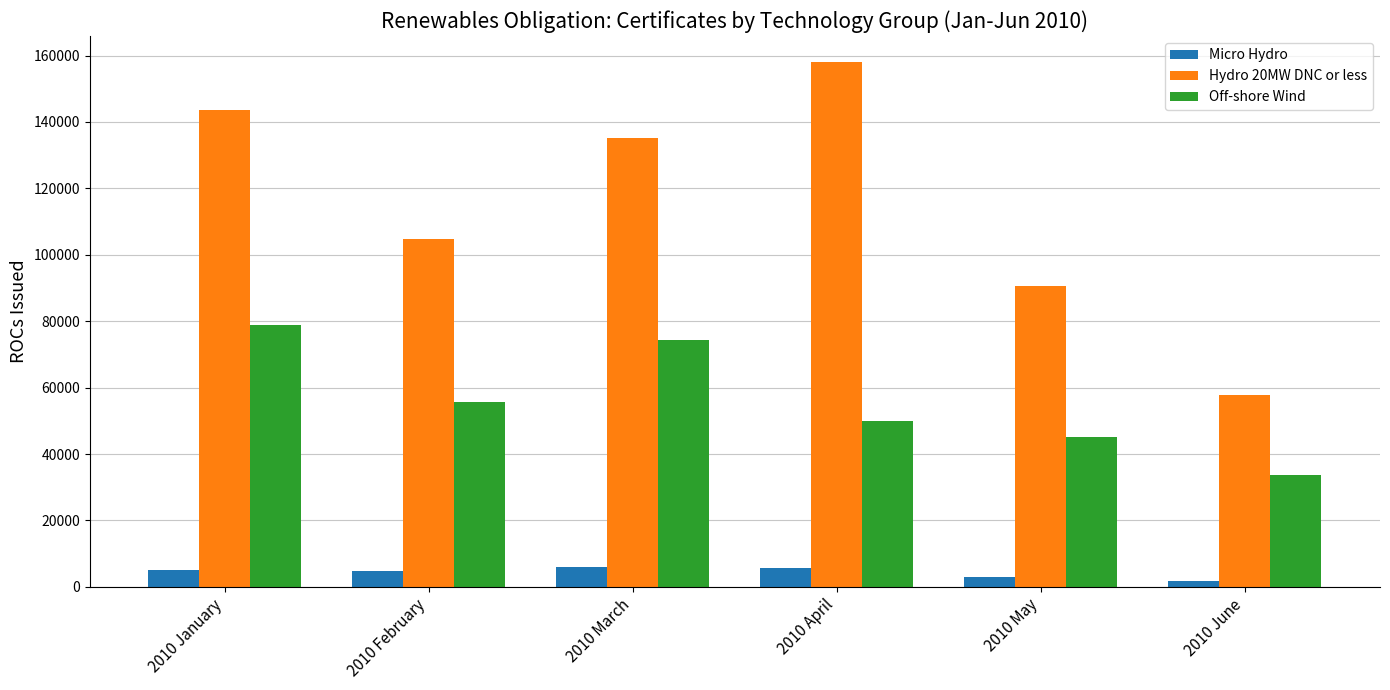

What is the minimum value for Micro Hydro?

1694